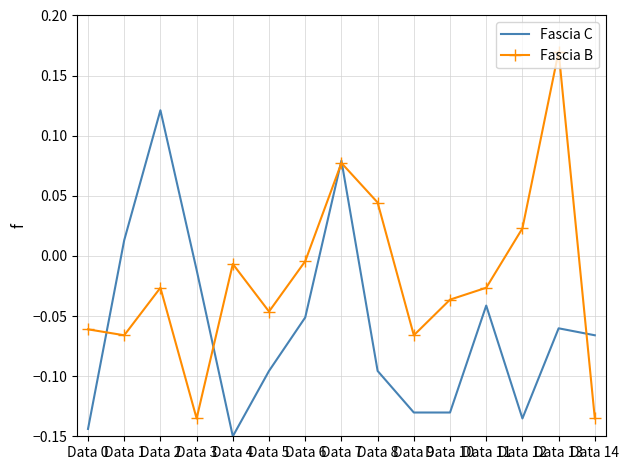

Between Data 2 and Data 12, which series saw the biggest shift?

Fascia C